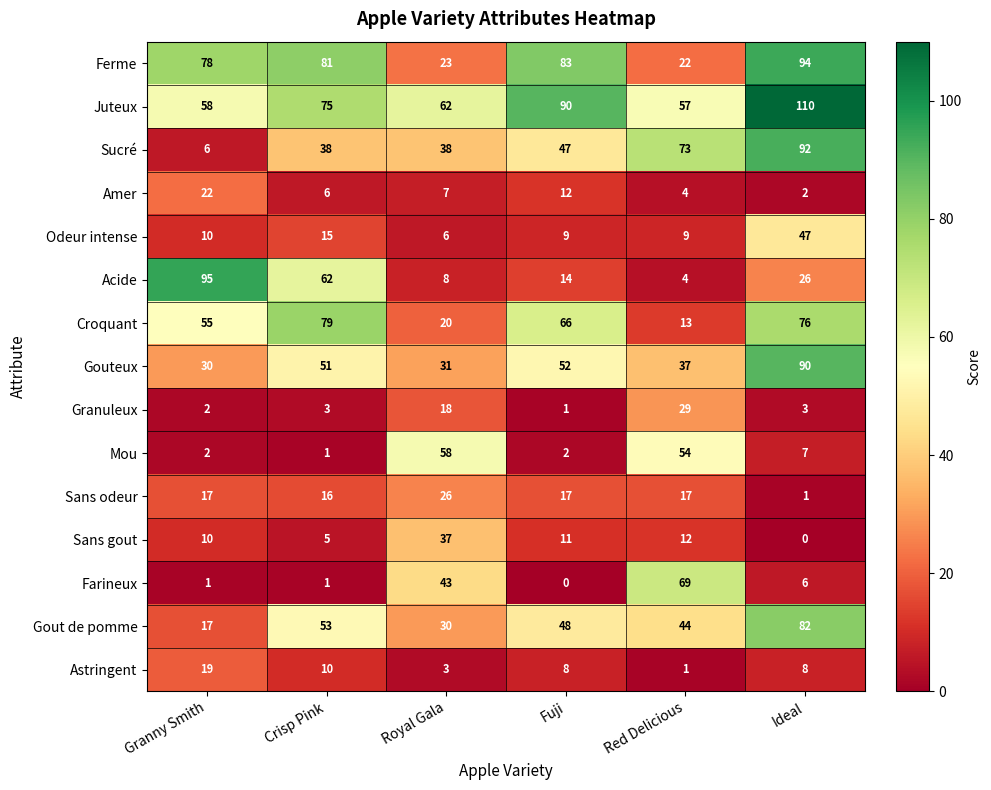

What is the highest value of the Sans gout series?

37